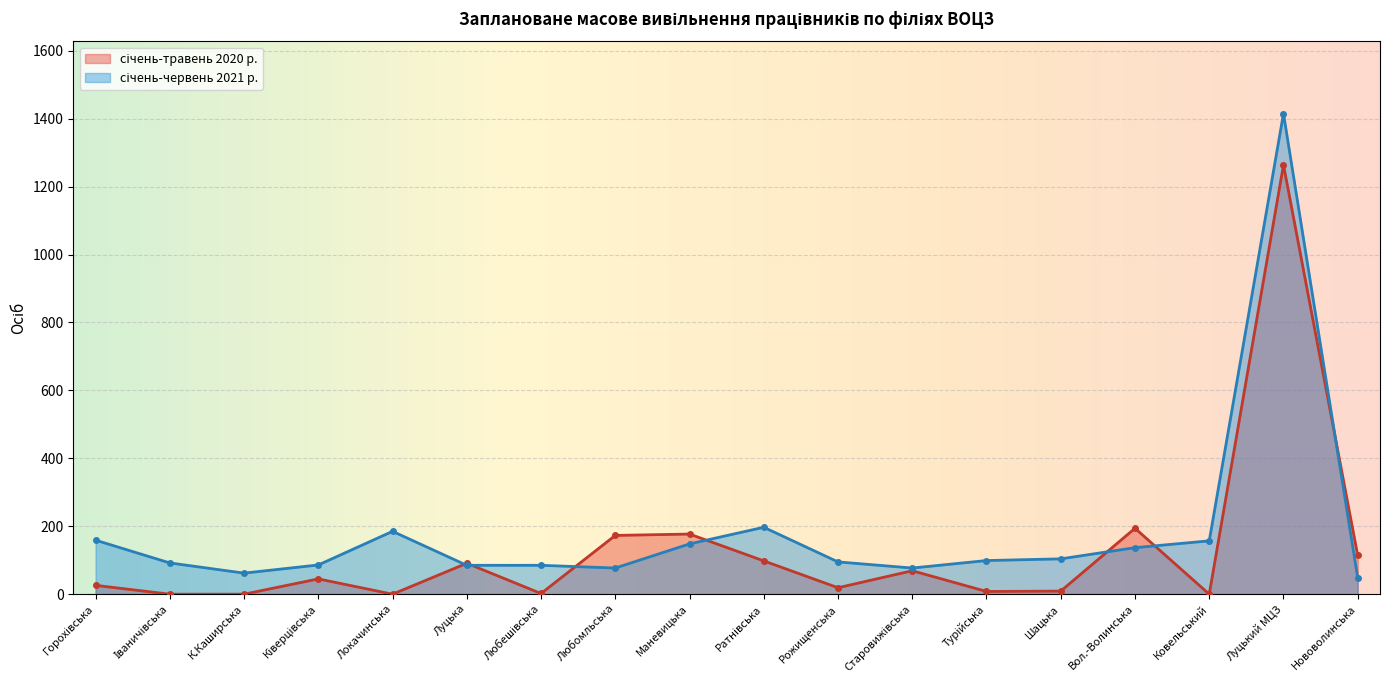

In січень-червень 2021 р., how many points are higher than both neighbors (excluding endpoints)?

3